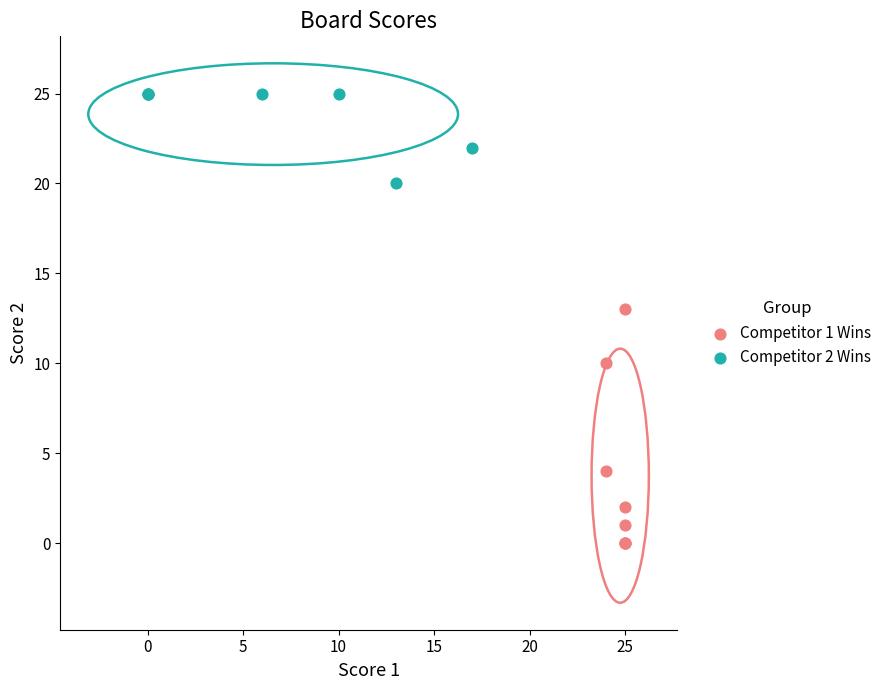

Which series reaches the minimum Y coordinate?

Competitor 1 Wins